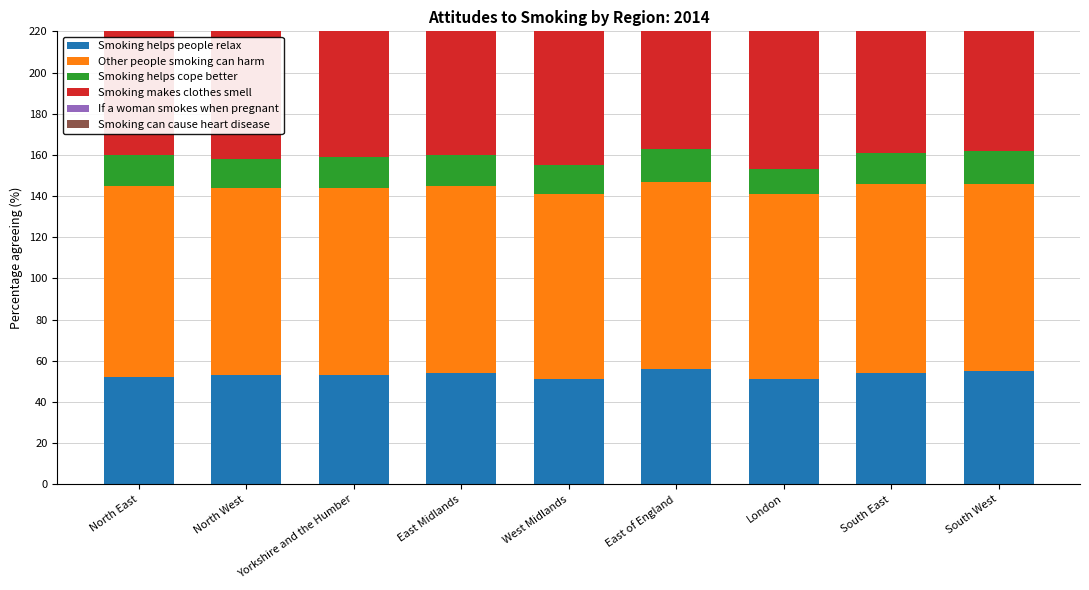

True or false: Smoking helps people relax has a value of 90 at South East.

False